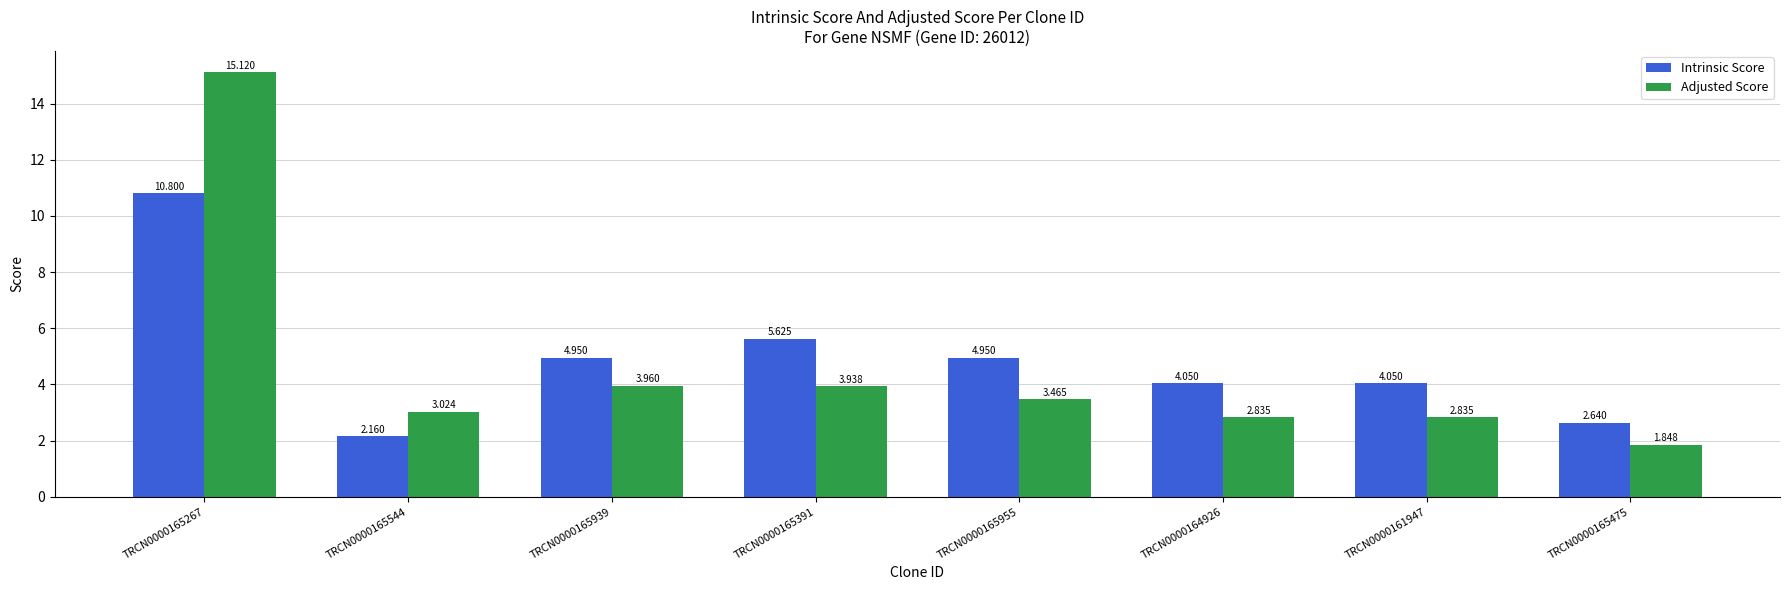

Where is Adjusted Score nearest to the value 8?

TRCN0000165939